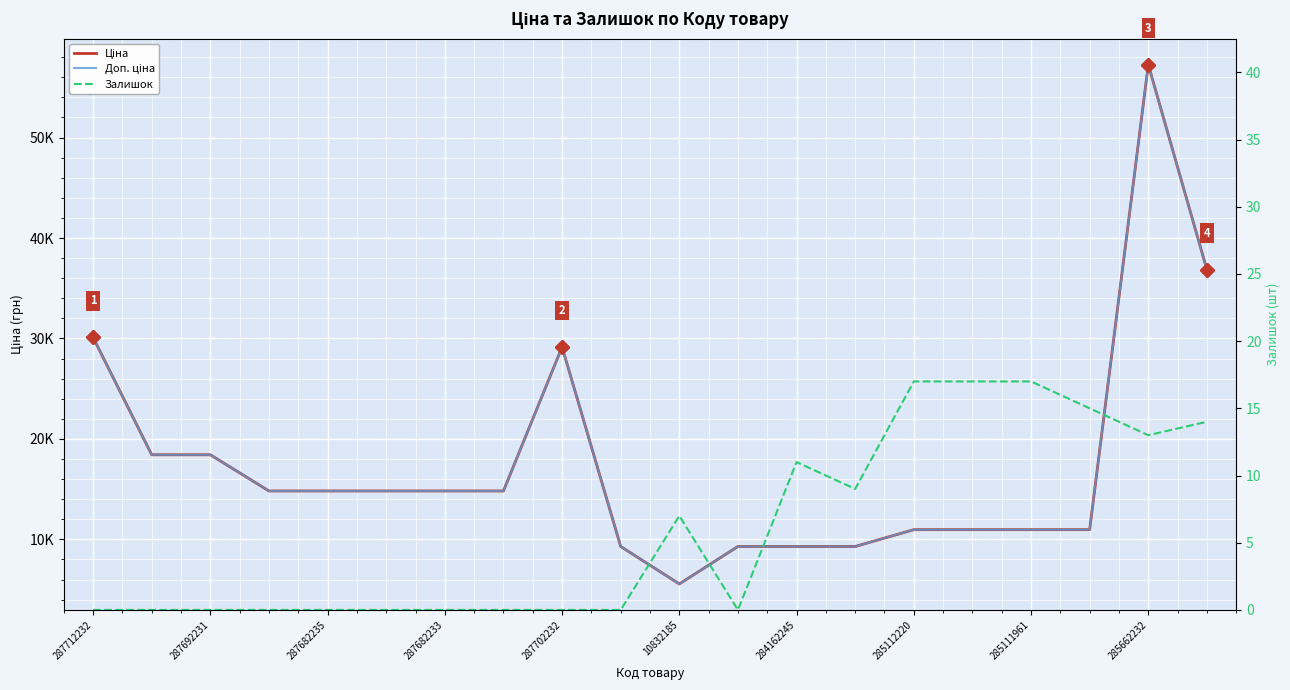

True or false: Ціна and Залишок cross at least once.

False